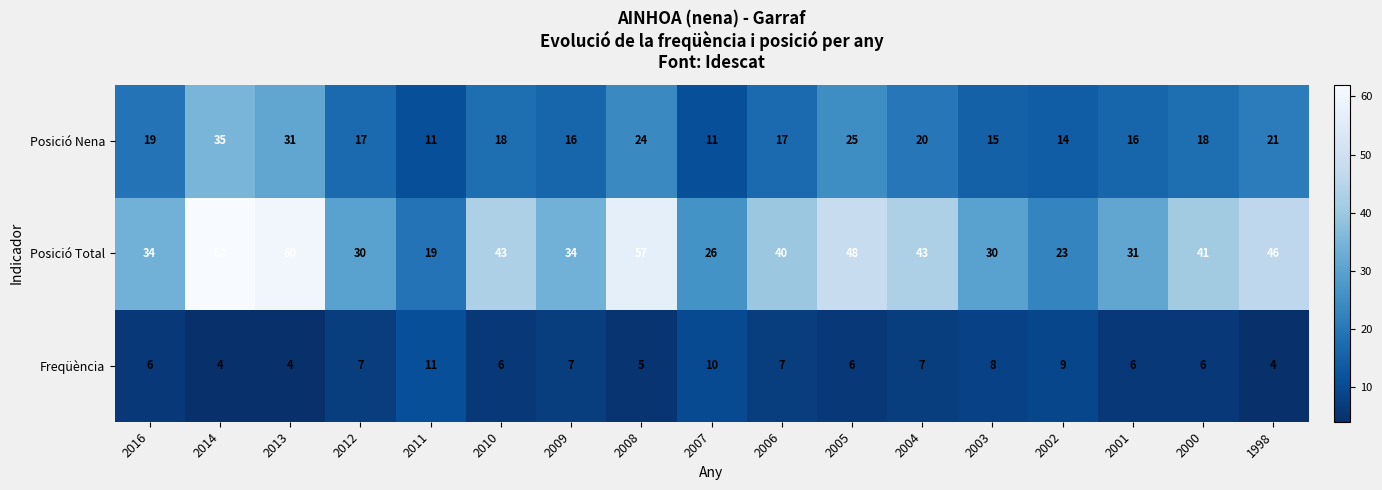

At how many categories does at least one series exceed 10?

17